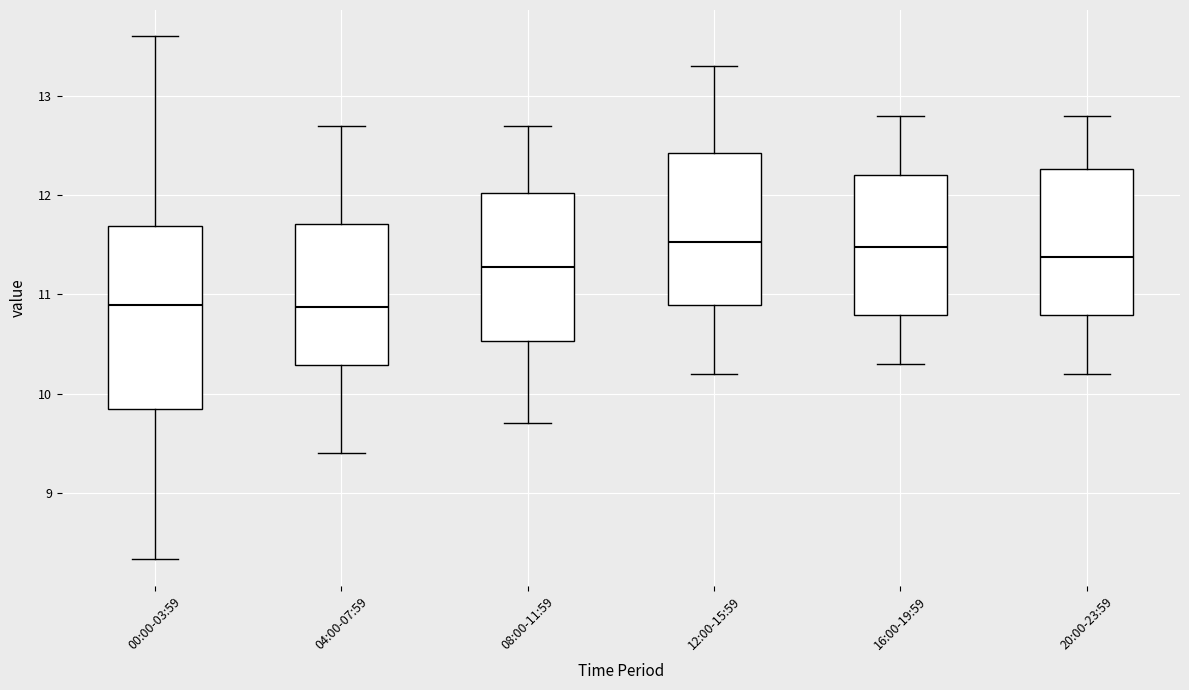

Reading left to right, transcribe this box plot: for each box, give where its median line is, the range the box spans, and where its two whiskers end, as read against the y-axis. The values are not printed on the chart, so give them approximately, as read against the axis.

00:00-03:59: median 10.9, box 9.9 to 11.7, whiskers 8.3 to 13.6
04:00-07:59: median 10.9, box 10.3 to 11.7, whiskers 9.4 to 12.7
08:00-11:59: median 11.3, box 10.5 to 12.0, whiskers 9.7 to 12.7
12:00-15:59: median 11.5, box 10.9 to 12.4, whiskers 10.2 to 13.3
16:00-19:59: median 11.5, box 10.8 to 12.2, whiskers 10.3 to 12.8
20:00-23:59: median 11.4, box 10.8 to 12.3, whiskers 10.2 to 12.8